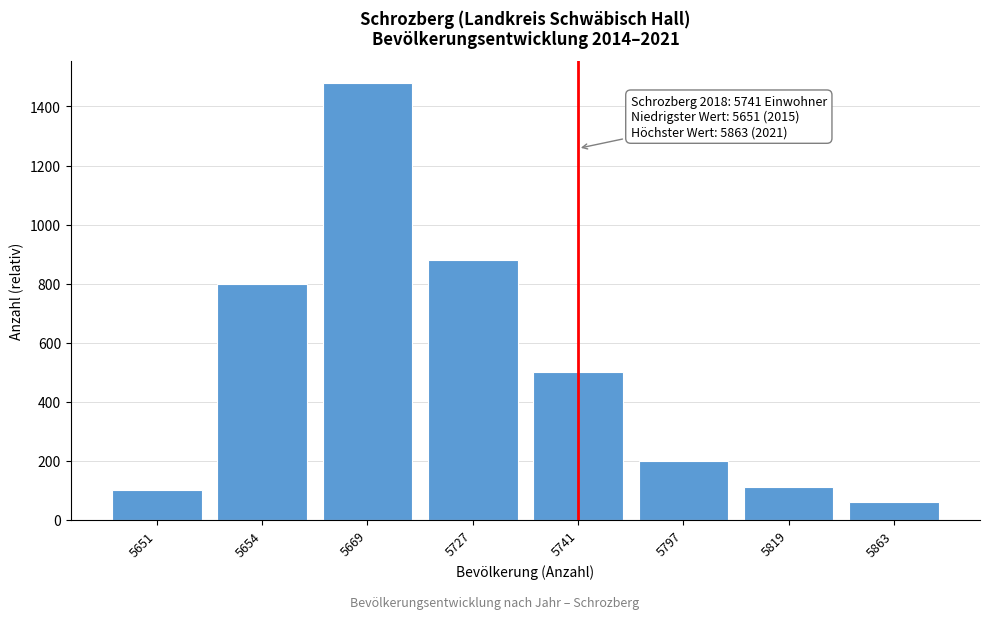

Reading left to right, transcribe all the data shown in this chart.

5651=100	5654=800	5669=1480	5727=880	5741=500	5797=200	5819=110	5863=60